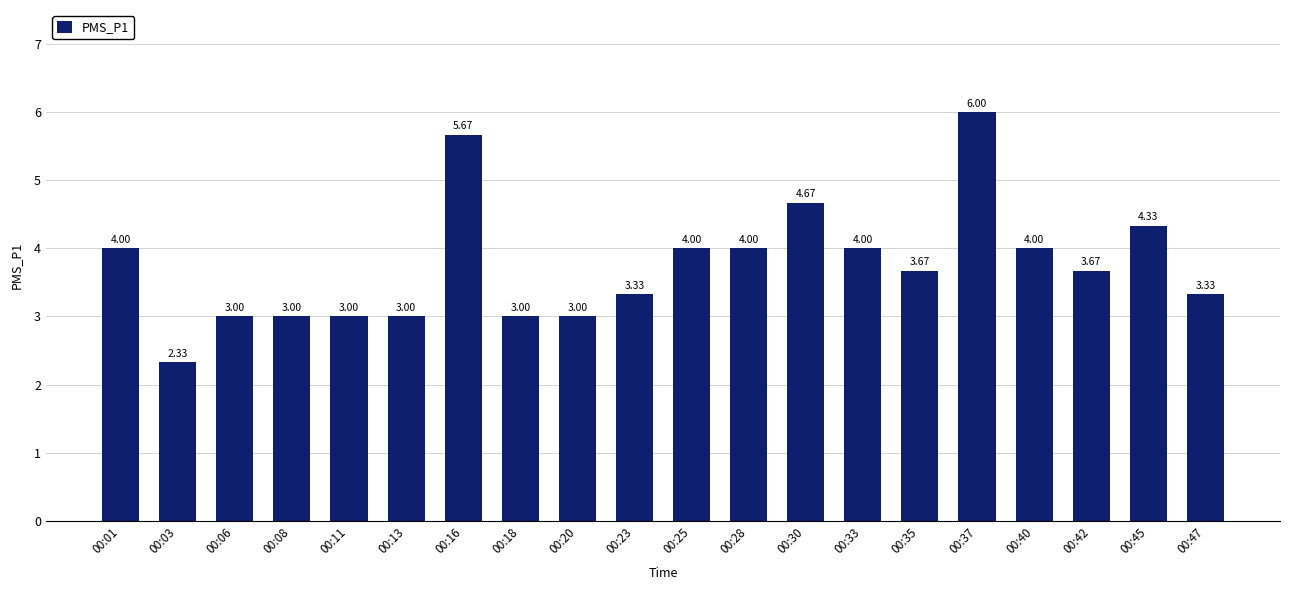

Which has a higher value, 00:28 or 00:37?

00:37